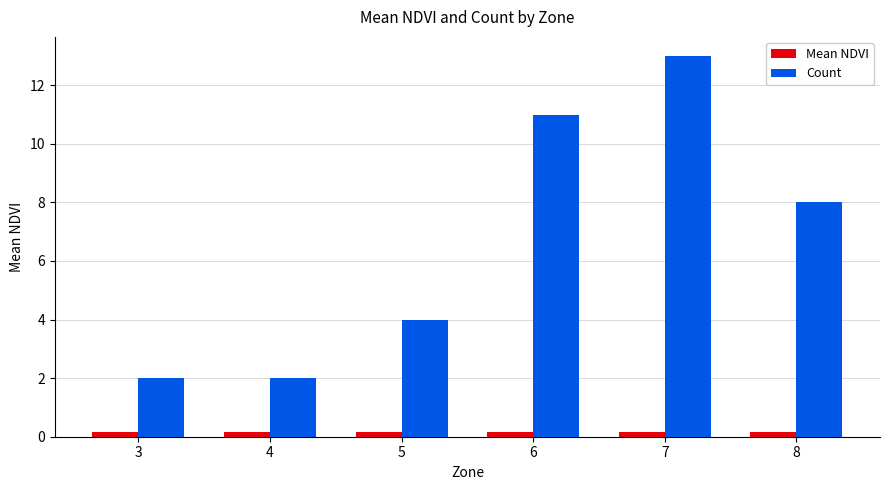

What is the total value across all series at 5?

4.2